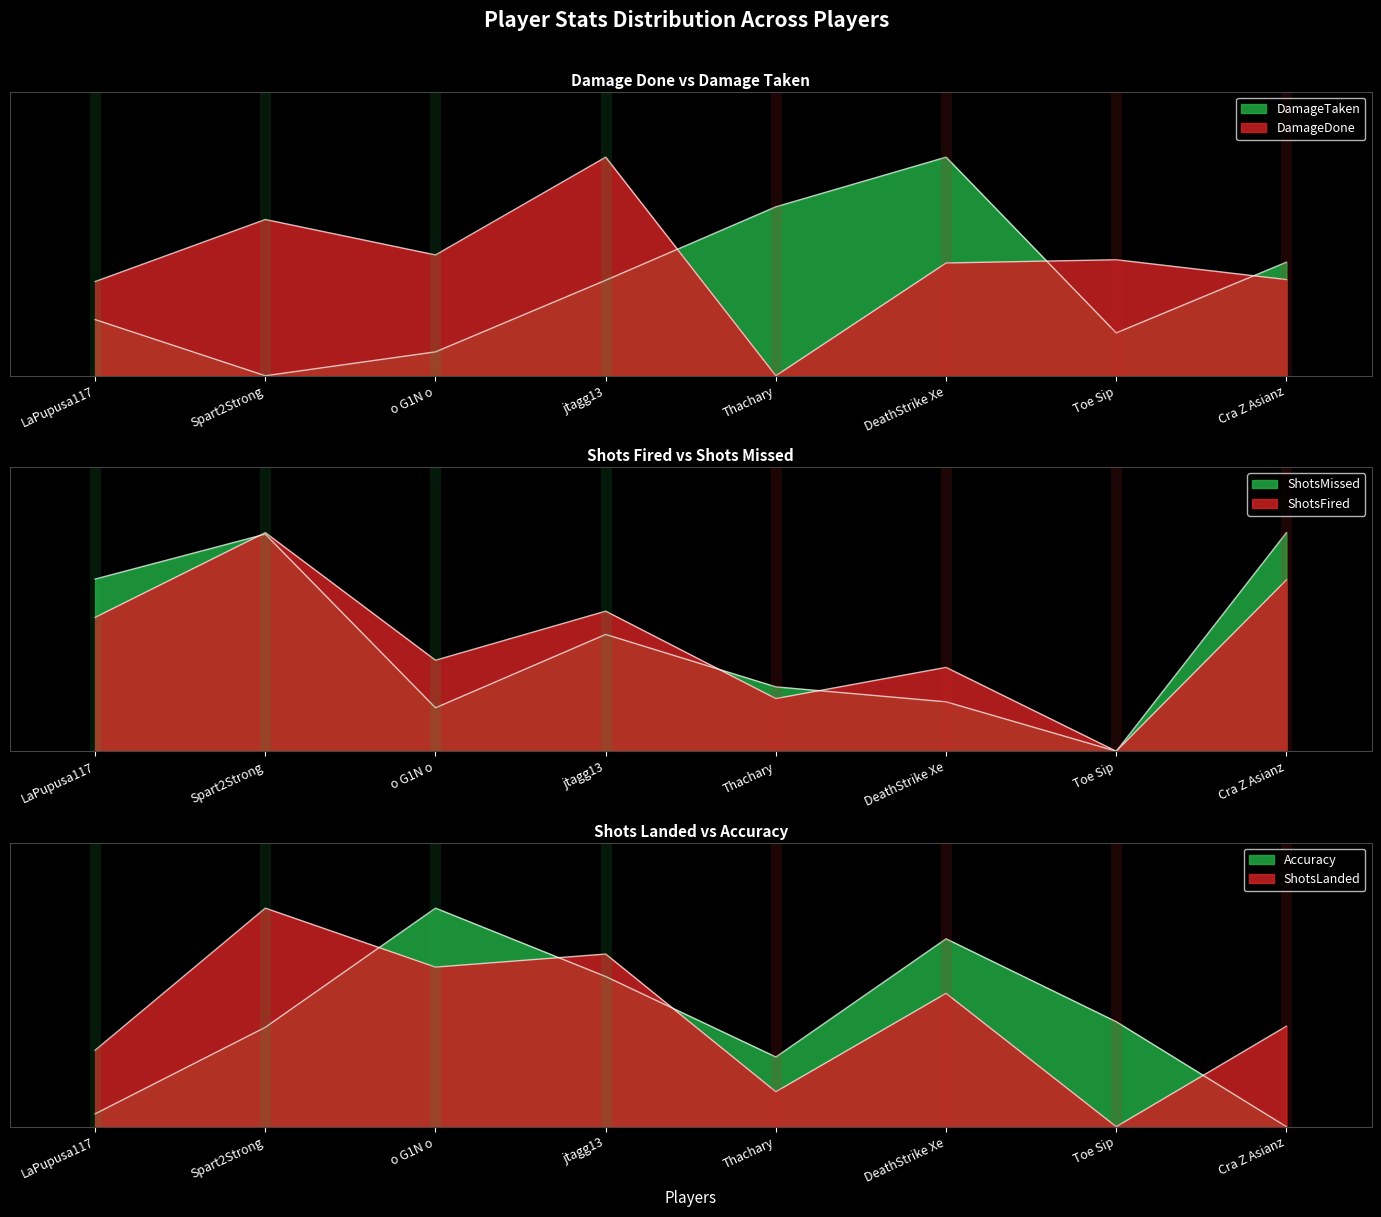

What is the label of the 8th point from the right?

LaPupusa117